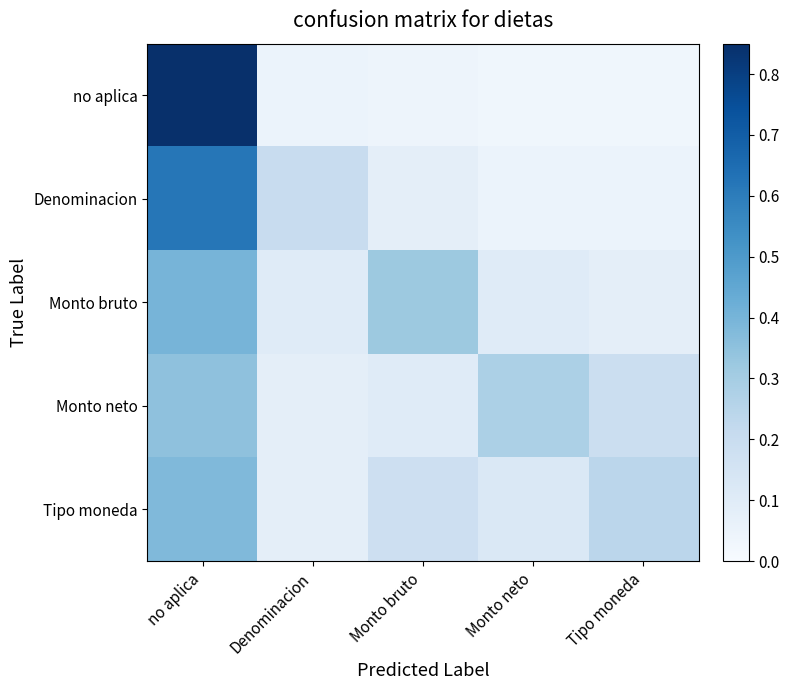

What is the total value across all series at Denominacion?

0.5